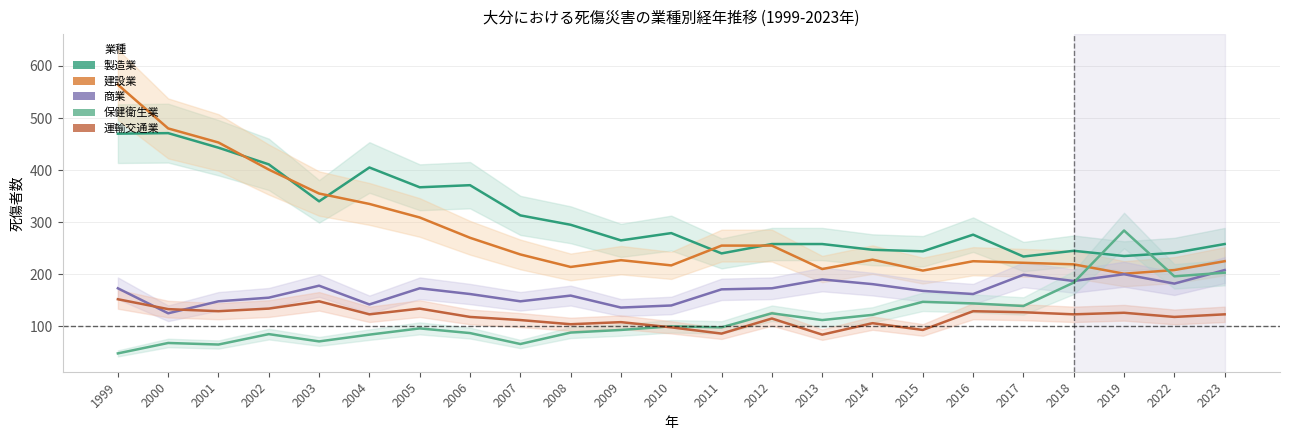

Rank the series at 2011 from lowest to highest value.

運輸交通業, 保健衛生業, 商業, 製造業, 建設業